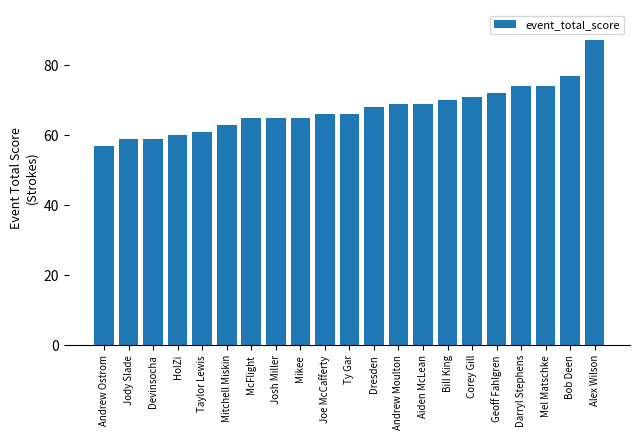

What position from the right is Josh Miller?

14